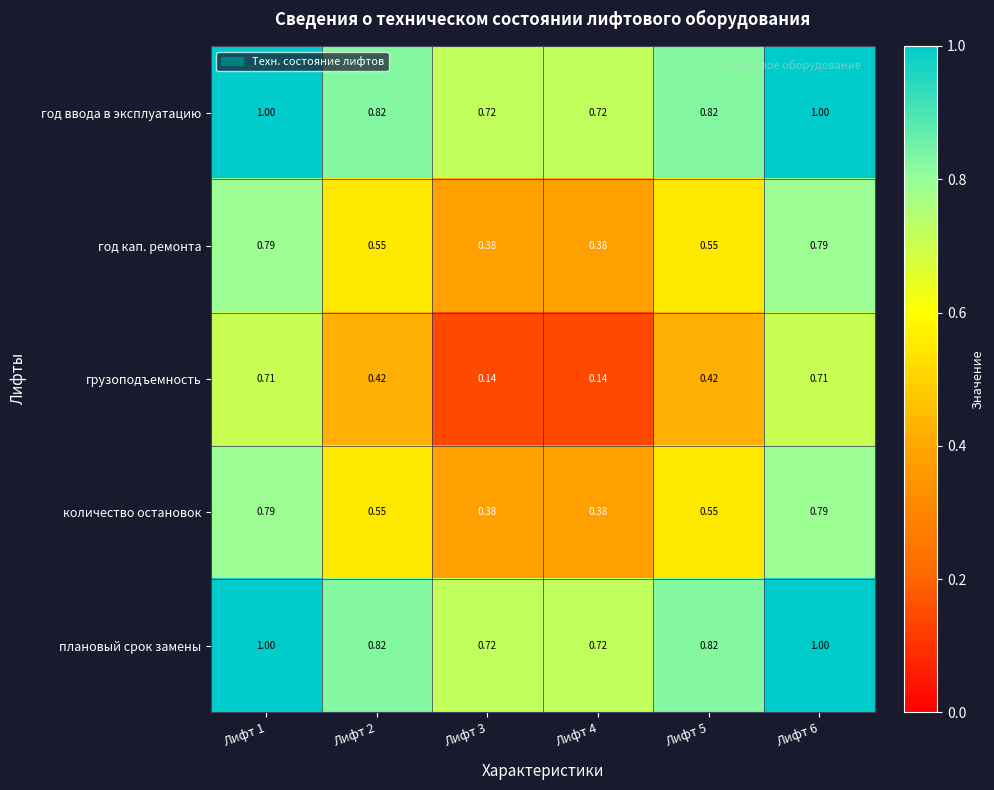

Is the value of год кап. ремонта at Лифт 2 greater than the value of год ввода в эксплуатацию at Лифт 2?

No